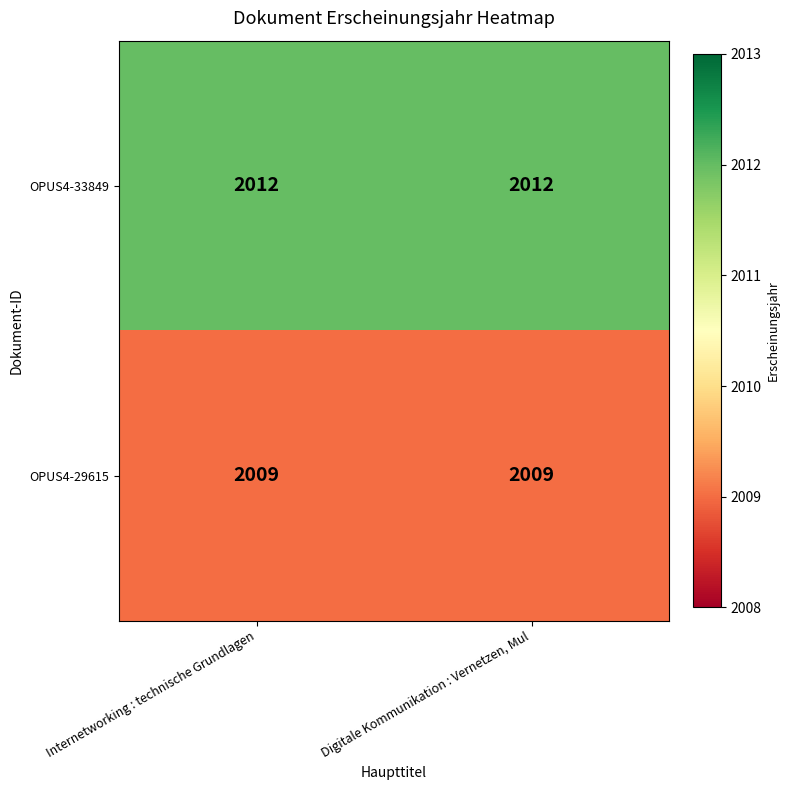

Rank the series at Internetworking : technische Grundlagen from lowest to highest value.

OPUS4-29615, OPUS4-33849